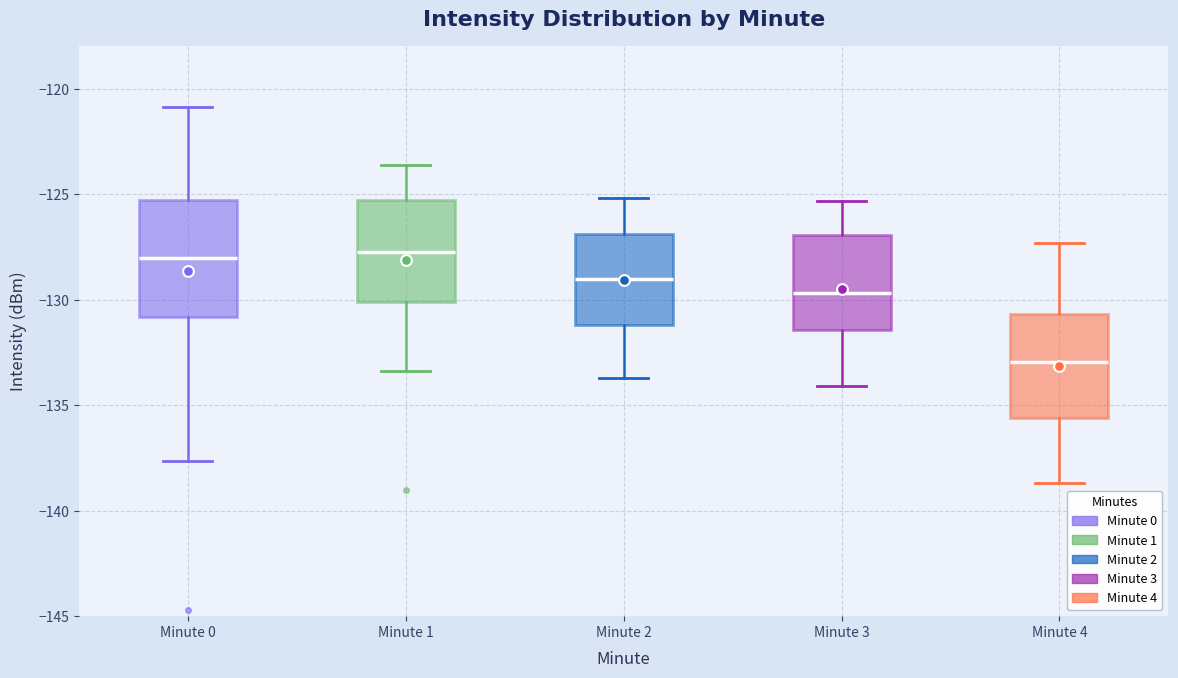

Reading left to right, read every box against the y-axis: the position of its median line, the range the box covers, and the ends of its whiskers. The values are not printed on the chart, so give them approximately, as read against the axis.

Minute 0: median -128.0, box -131.0 to -125.5, whiskers -137.5 to -121.0
Minute 1: median -127.5, box -130.0 to -125.5, whiskers -133.5 to -123.5
Minute 2: median -129.0, box -131.0 to -127.0, whiskers -133.5 to -125.0
Minute 3: median -129.5, box -131.5 to -127.0, whiskers -134.0 to -125.5
Minute 4: median -133.0, box -135.5 to -130.5, whiskers -138.5 to -127.5